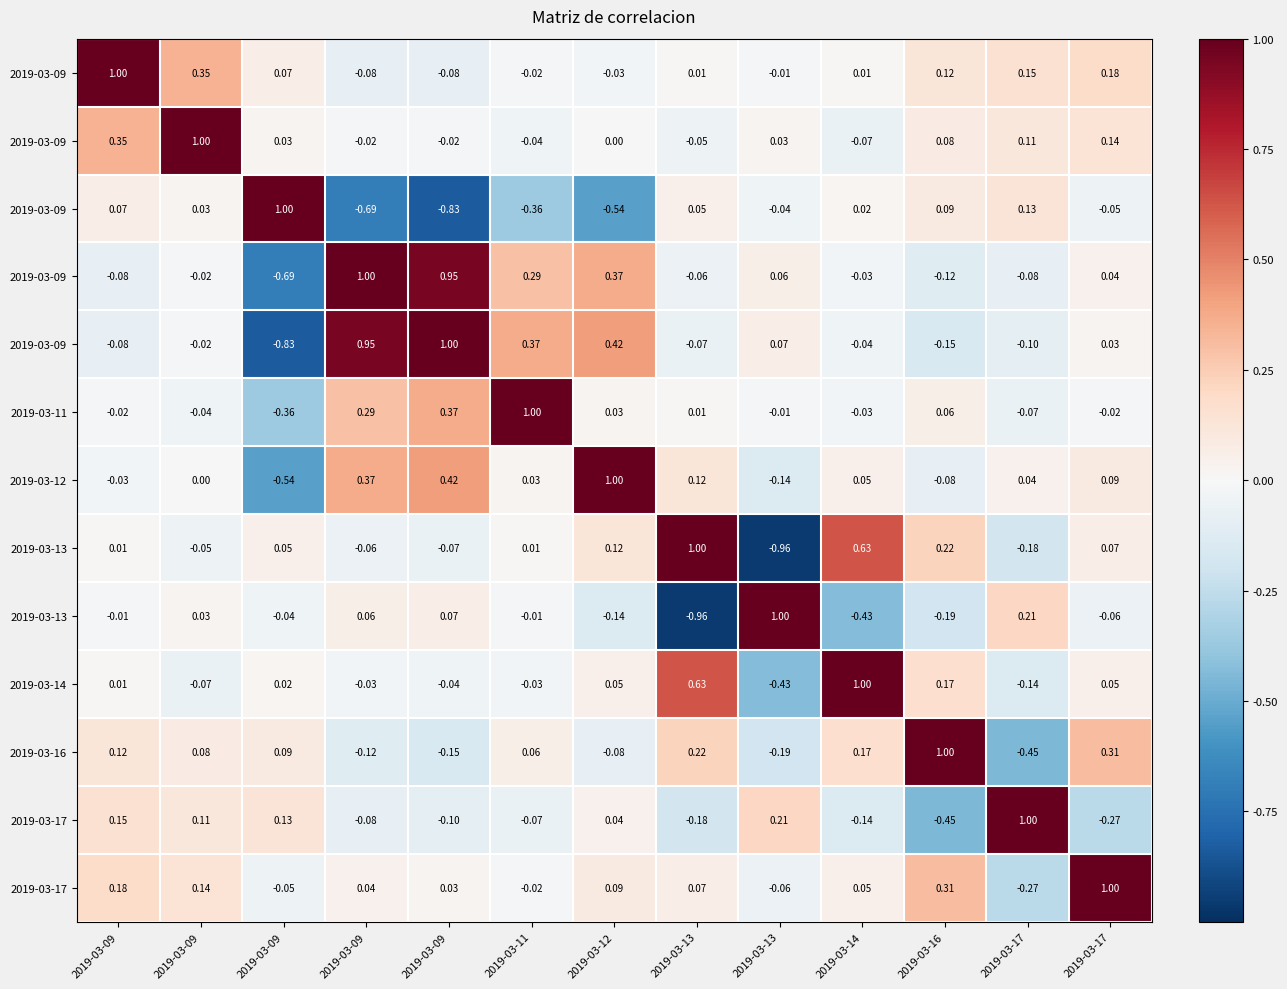

Which label corresponds to the largest value in the chart?

2019-03-09